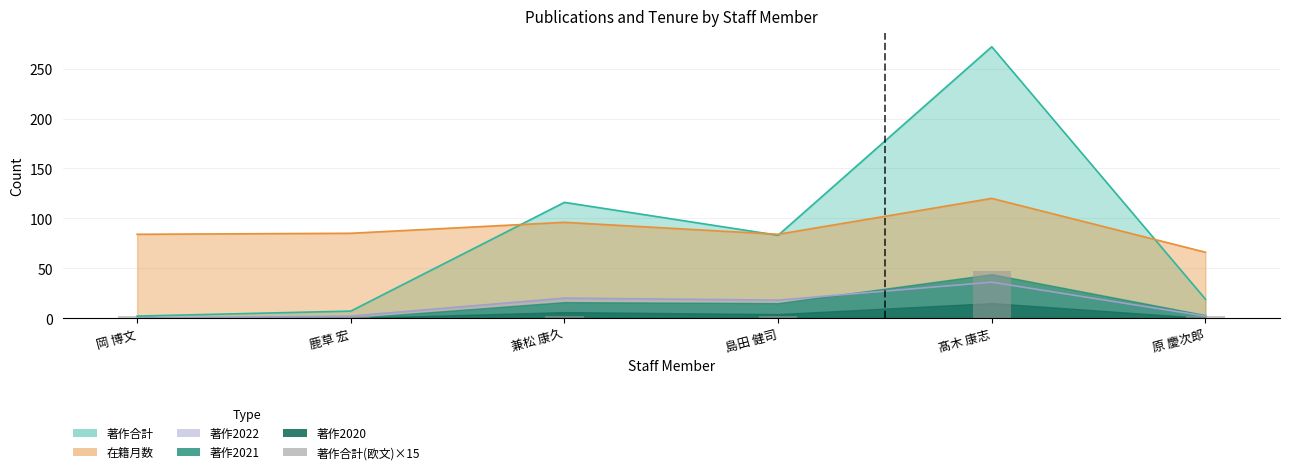

At which category does the chart reach its peak across all series?

髙木 康志